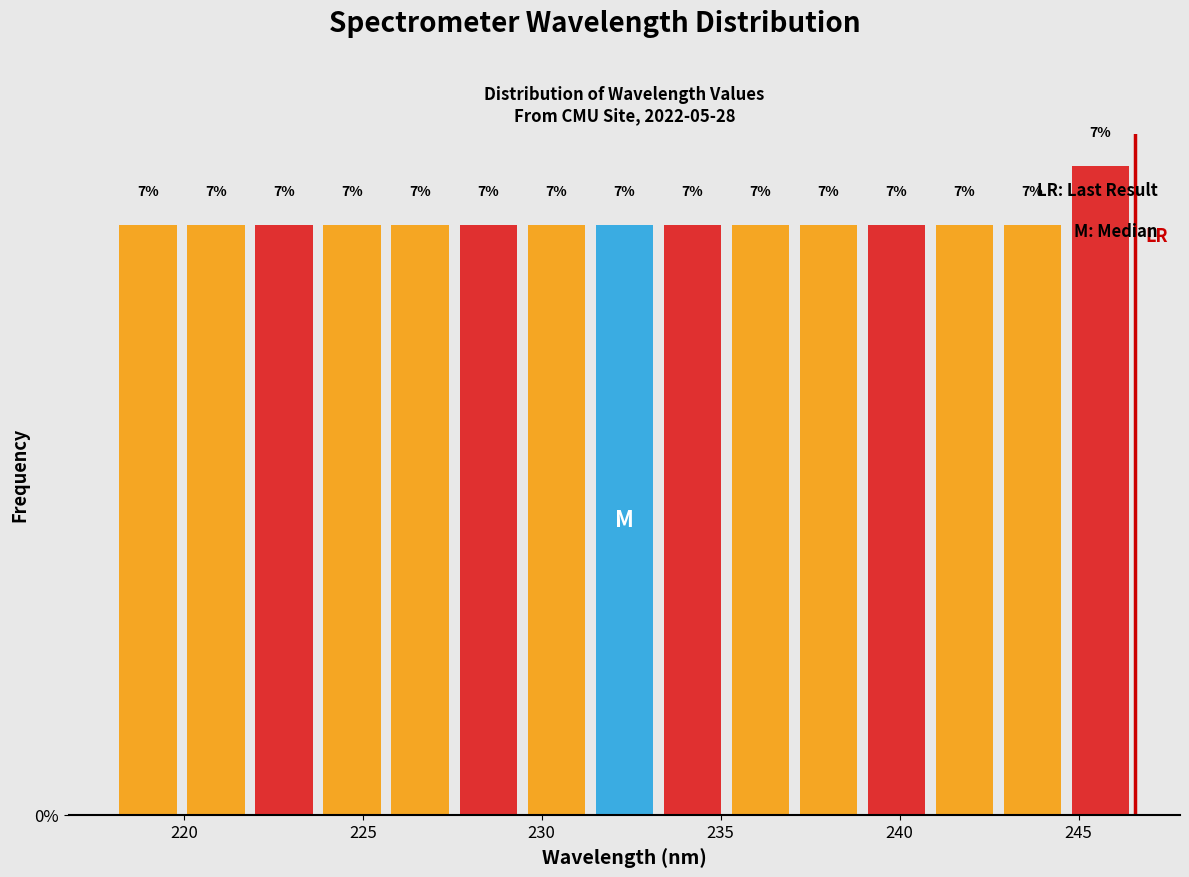

Read against the x-axis, roughly where is the centre of the tallest bar?

245.5